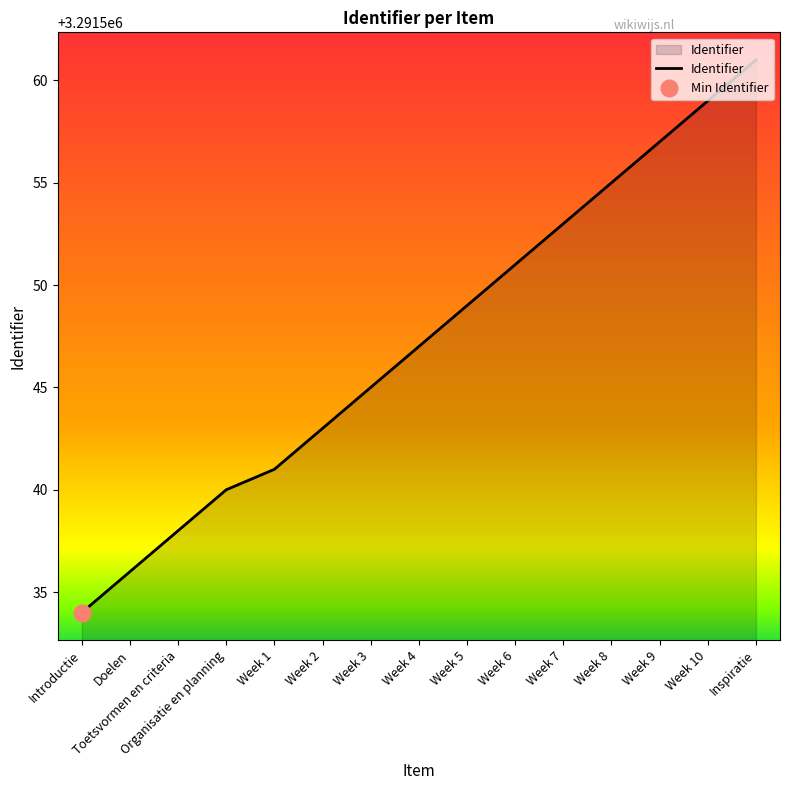

How many data points are above 3291547?

7